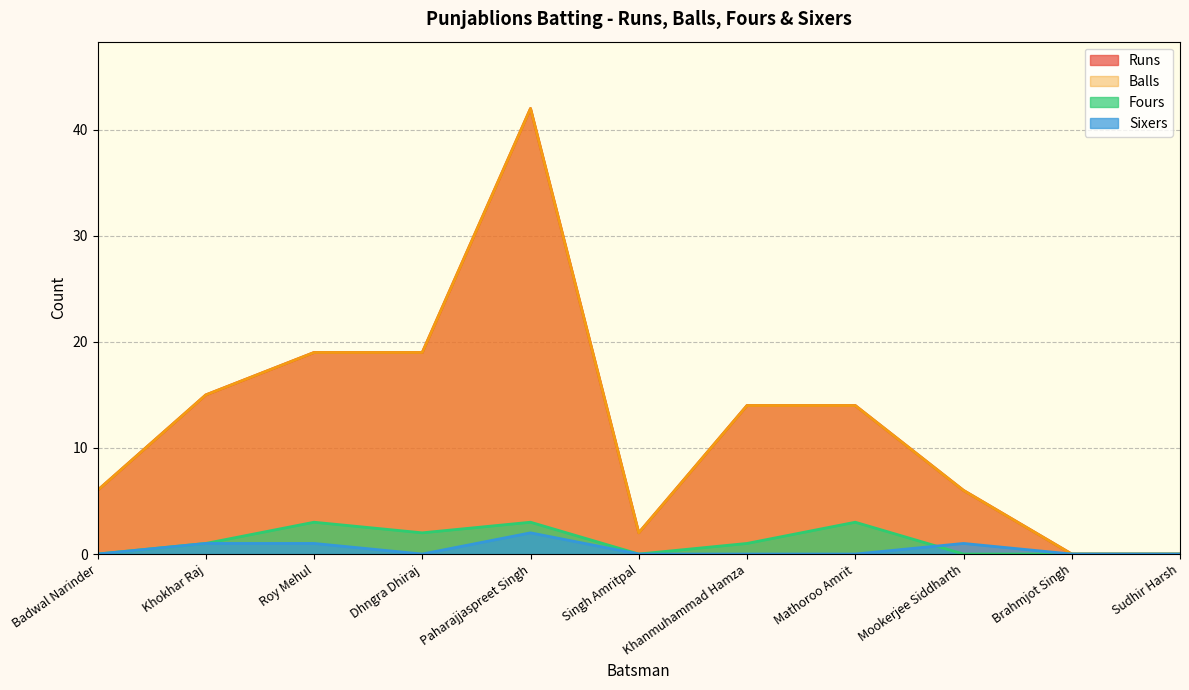

Reading right to left, extract all data points from this chart.

Runs: Sudhir Harsh=0	Brahmjot Singh=0	Mookerjee Siddharth=6	Mathoroo Amrit=14	Khanmuhammad Hamza=14	Singh Amritpal=2	Paharajjaspreet Singh=42	Dhngra Dhiraj=19	Roy Mehul=19	Khokhar Raj=15	Badwal Narinder=6
Balls: Sudhir Harsh=0	Brahmjot Singh=0	Mookerjee Siddharth=6	Mathoroo Amrit=14	Khanmuhammad Hamza=14	Singh Amritpal=2	Paharajjaspreet Singh=42	Dhngra Dhiraj=19	Roy Mehul=19	Khokhar Raj=15	Badwal Narinder=6
Fours: Sudhir Harsh=0	Brahmjot Singh=0	Mookerjee Siddharth=0	Mathoroo Amrit=3	Khanmuhammad Hamza=1	Singh Amritpal=0	Paharajjaspreet Singh=3	Dhngra Dhiraj=2	Roy Mehul=3	Khokhar Raj=1	Badwal Narinder=0
Sixers: Sudhir Harsh=0	Brahmjot Singh=0	Mookerjee Siddharth=1	Mathoroo Amrit=0	Khanmuhammad Hamza=0	Singh Amritpal=0	Paharajjaspreet Singh=2	Dhngra Dhiraj=0	Roy Mehul=1	Khokhar Raj=1	Badwal Narinder=0